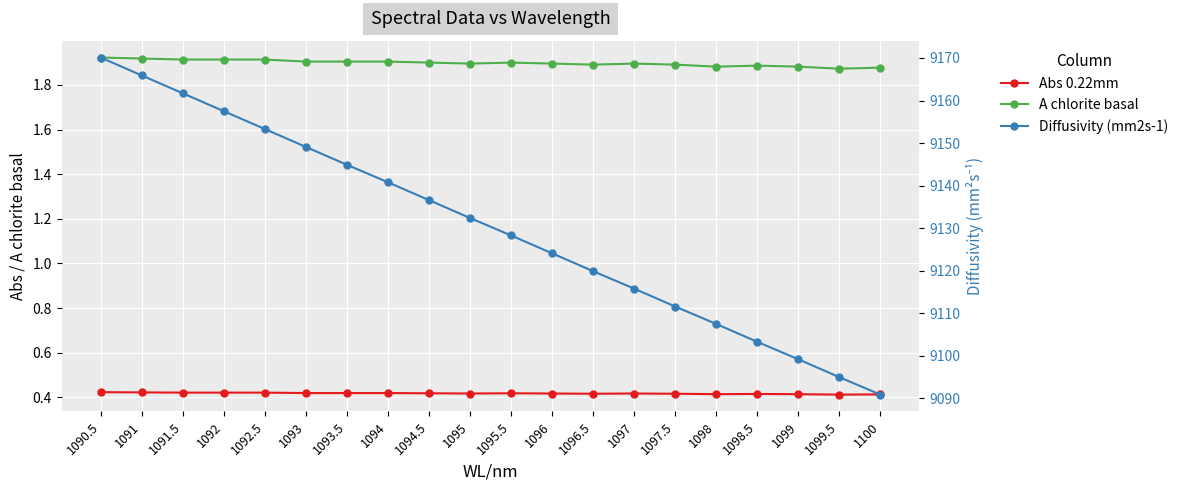

Rank the categories by Diffusivity (mm2s-1) value from highest to lowest.

1090.5, 1091, 1091.5, 1092, 1092.5, 1093, 1093.5, 1094, 1094.5, 1095, 1095.5, 1096, 1096.5, 1097, 1097.5, 1098, 1098.5, 1099, 1099.5, 1100